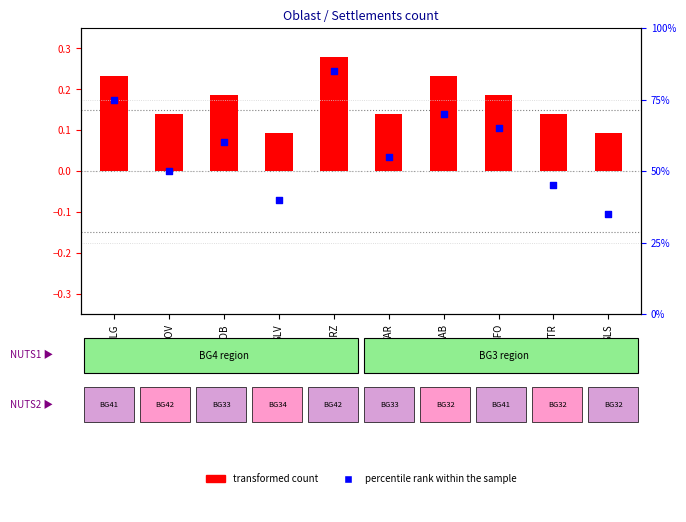

Which series contains the lowest Y value?

transformed count